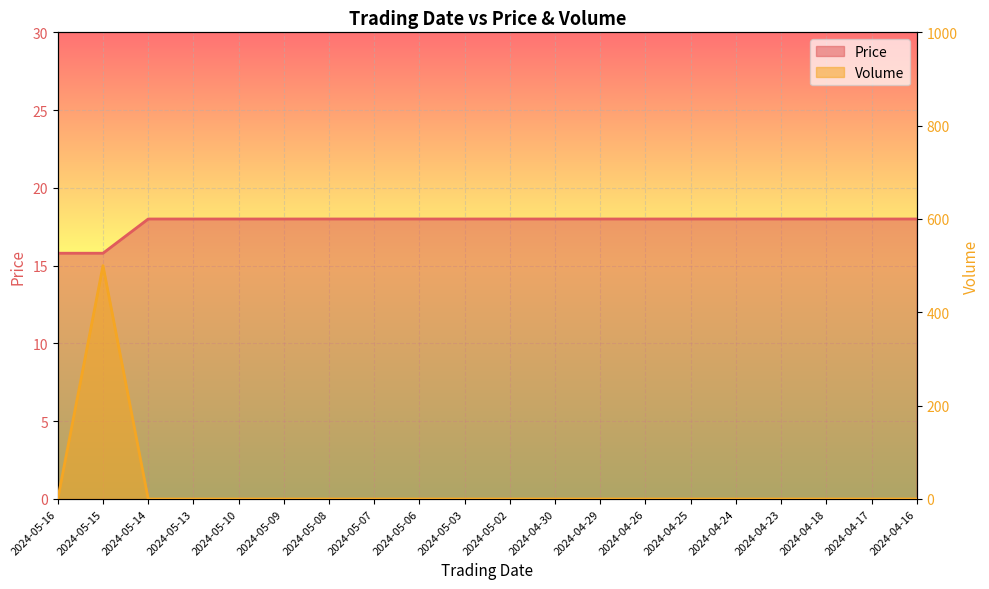

What is the sum of the Price values at 2024-04-17 and 2024-04-16?

36.0